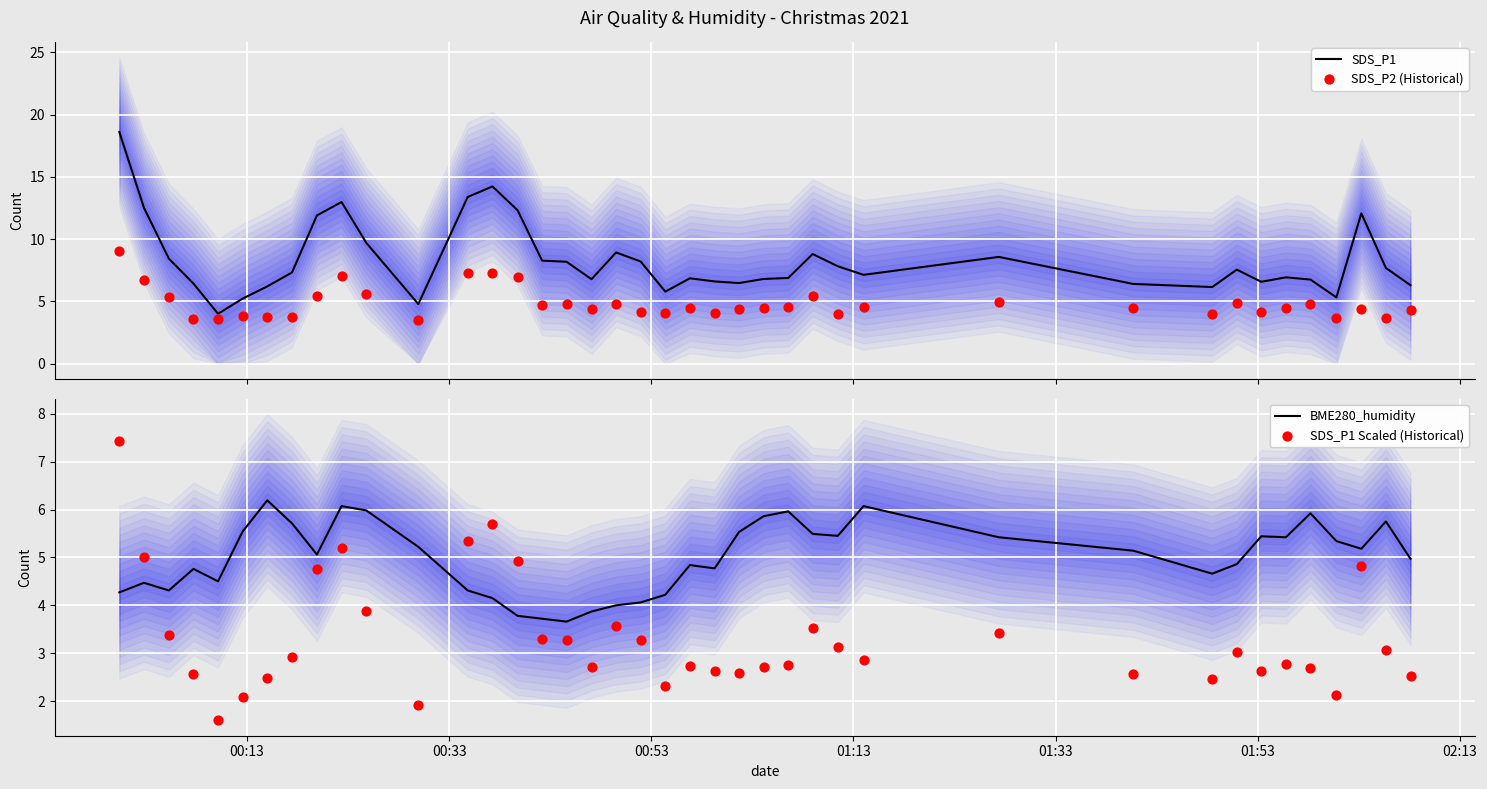

Which series contains the lowest Y value?

SDS_P1 Scaled (Historical)